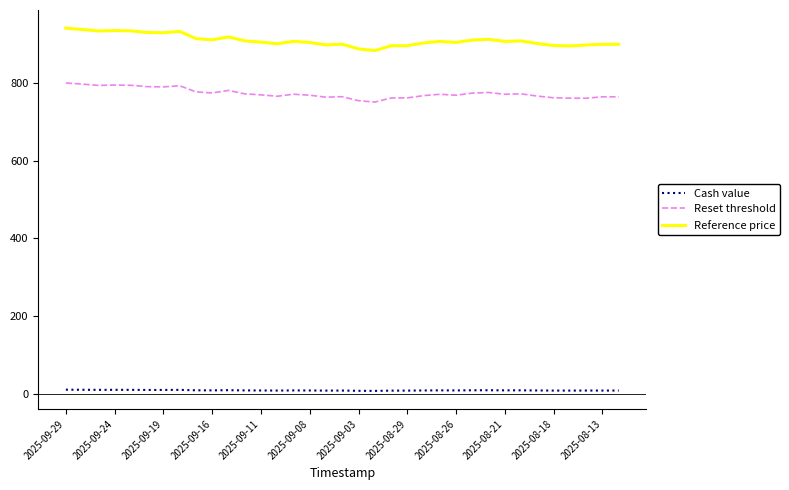

Rank the series by their average value, from highest to lowest.

Reference price, Reset threshold, Cash value